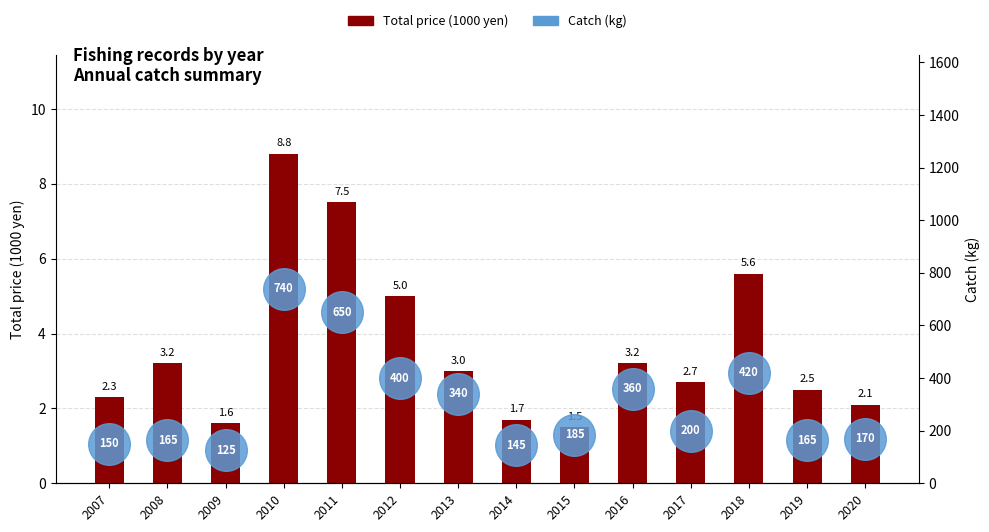

Which series contains the highest Y value?

Catch (kg)